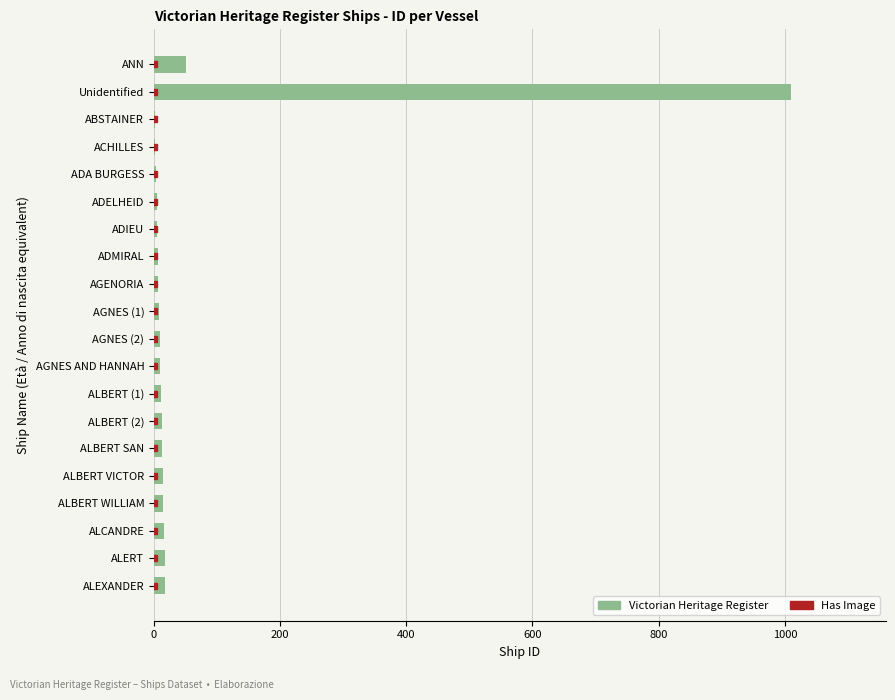

Which has a higher value, AGENORIA or ANN?

ANN